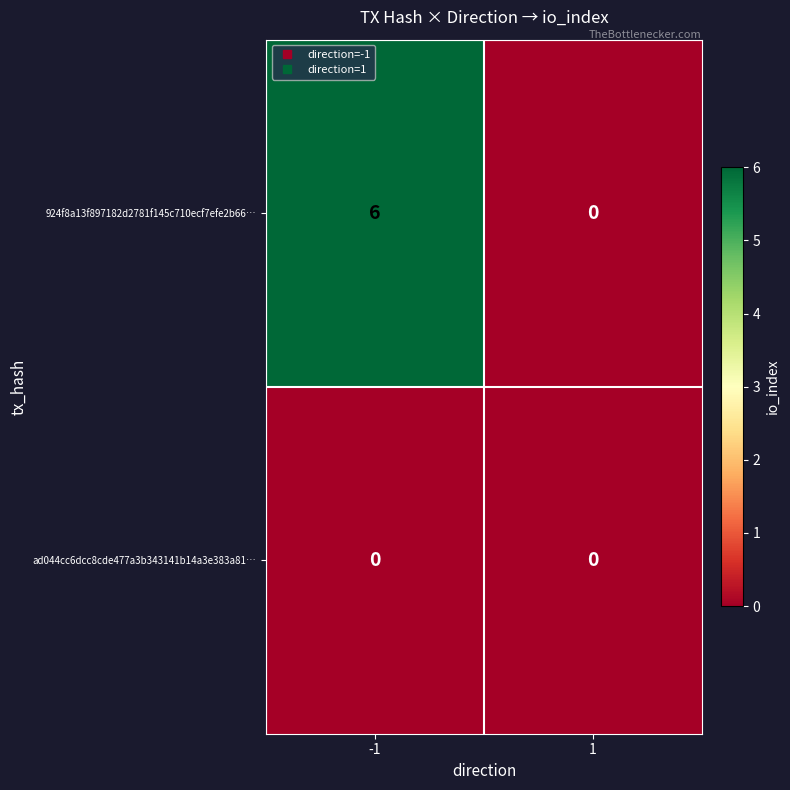

What is the difference between the 924f8a13f897182d2781f145c710ecf7efe2b66… values at 1 and -1?

6